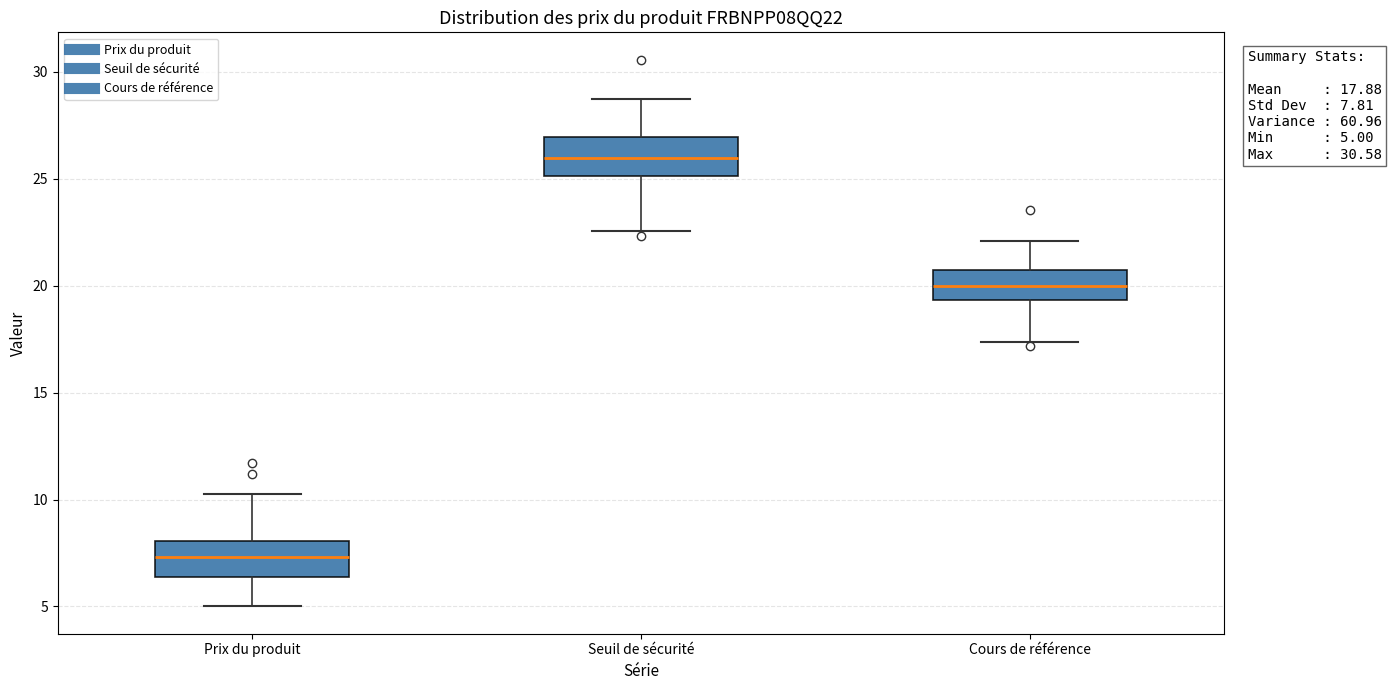

Which box has the lowest median line?

Prix du produit